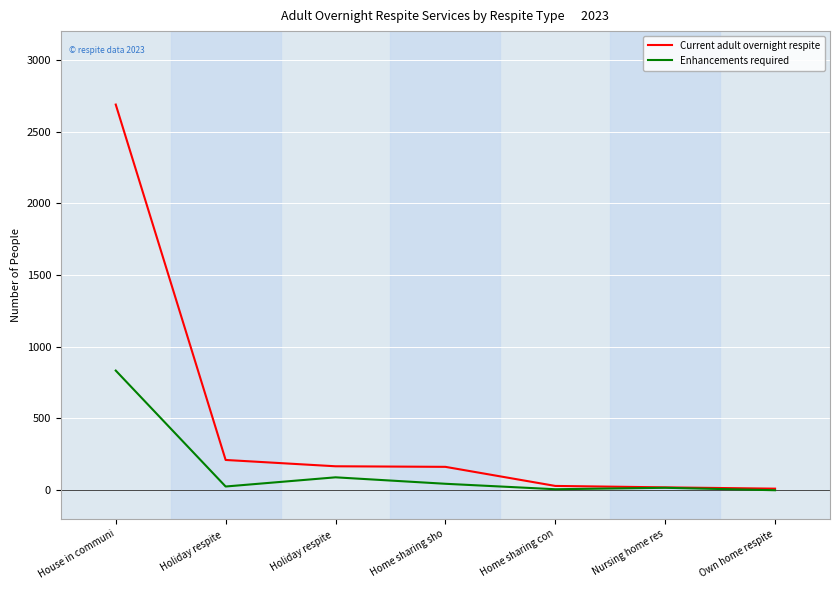

What are all the series names shown in the legend?

Current adult overnight respite, Enhancements required